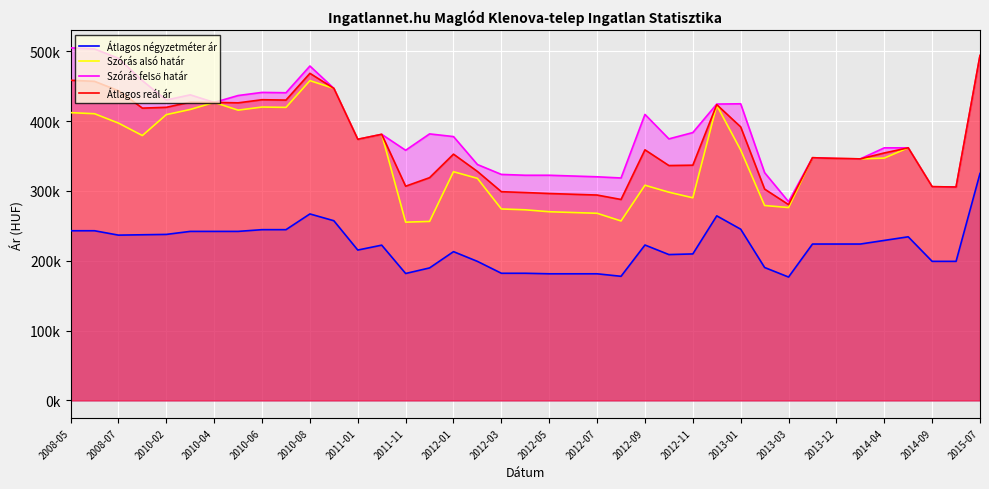

What position from the left is 2013-12?

33